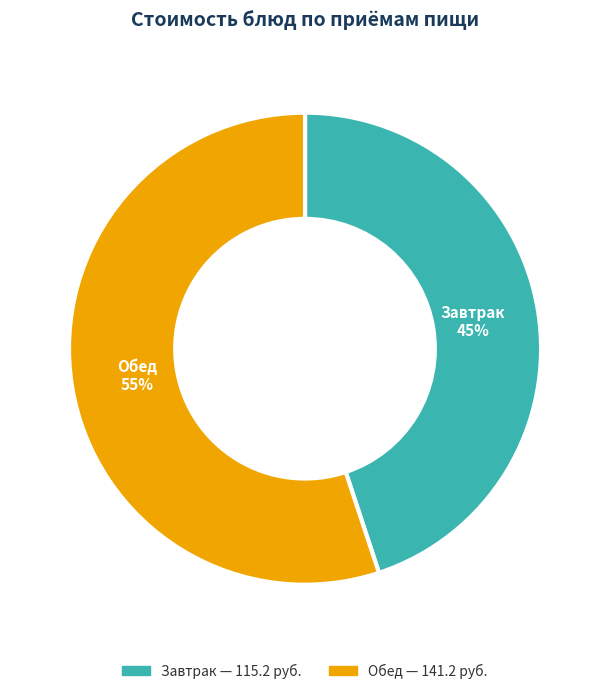

To the nearest percent, what is the difference between the largest and smallest slice percentages?

10%